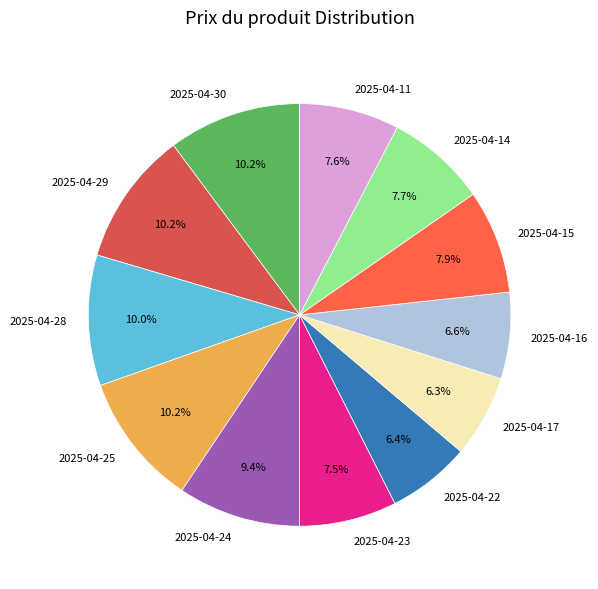

What is the total percentage of 2025-04-30 and 2025-04-16?

16.8%